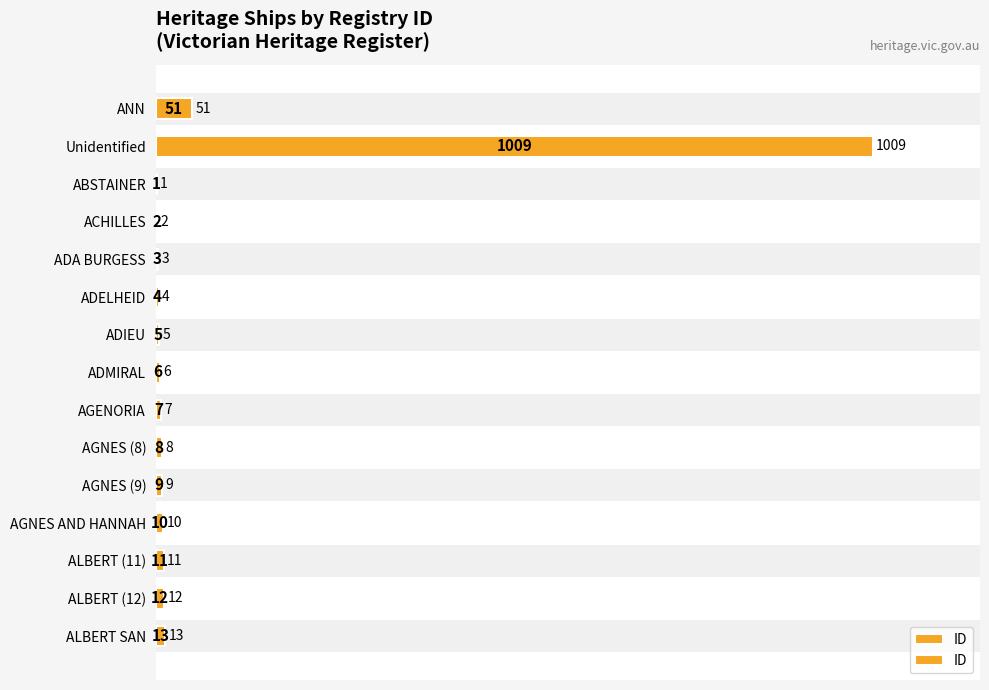

What is the difference between the values at Unidentified and ADMIRAL?

1003